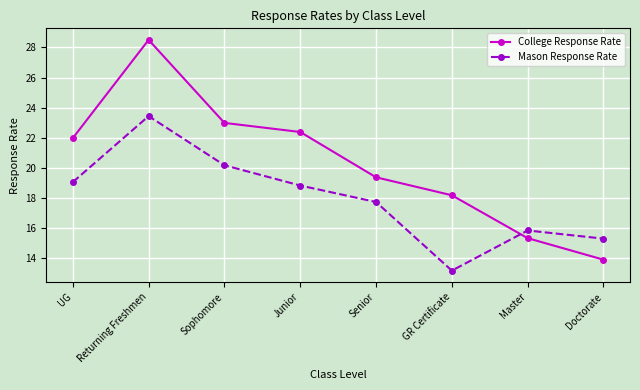

Rank the series by their average value, from highest to lowest.

College Response Rate, Mason Response Rate